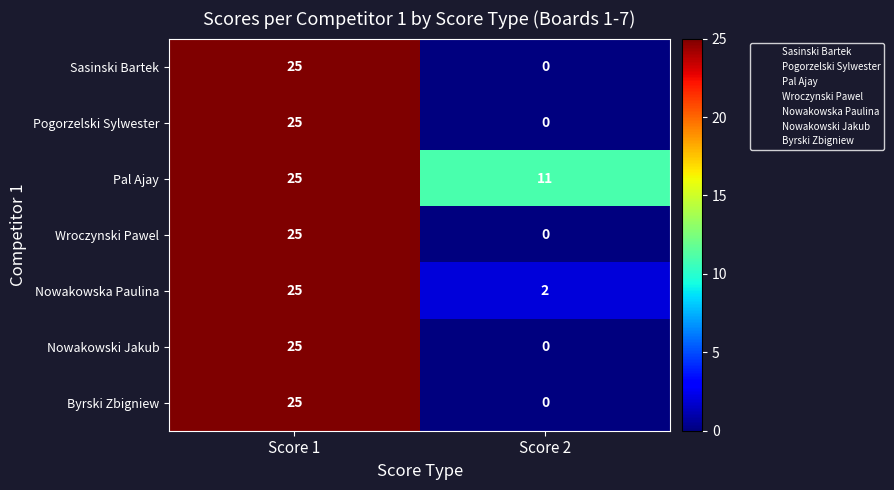

How many series are shown in this chart?

7